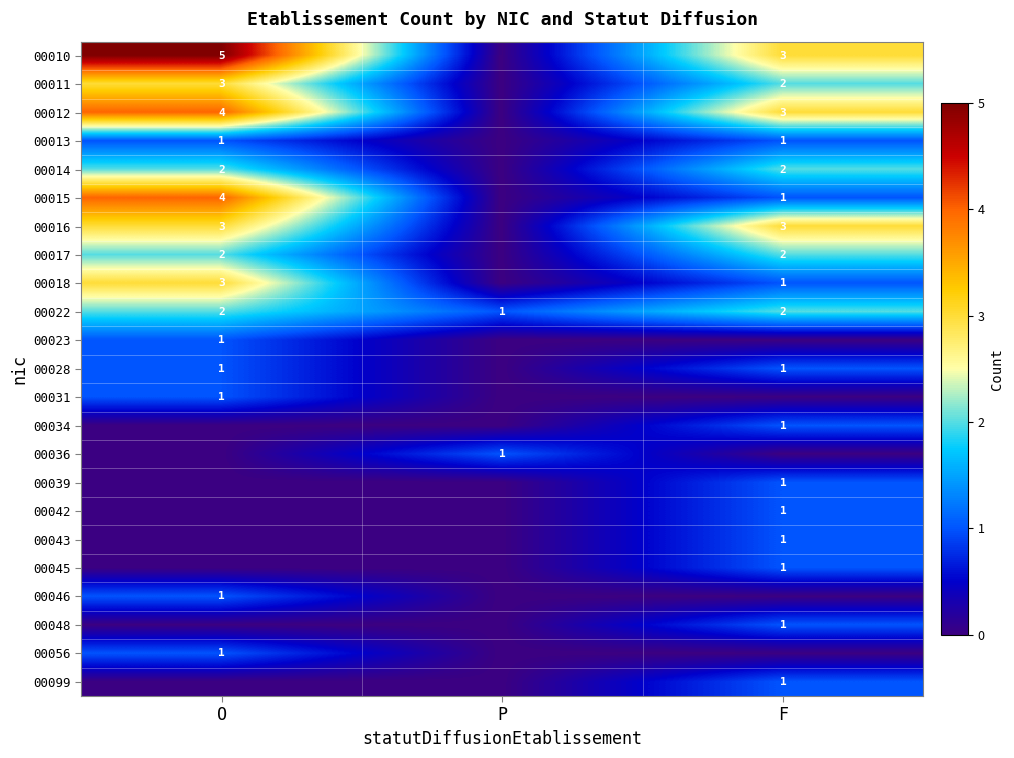

The 00036 series shows 1 at P. True or false?

True